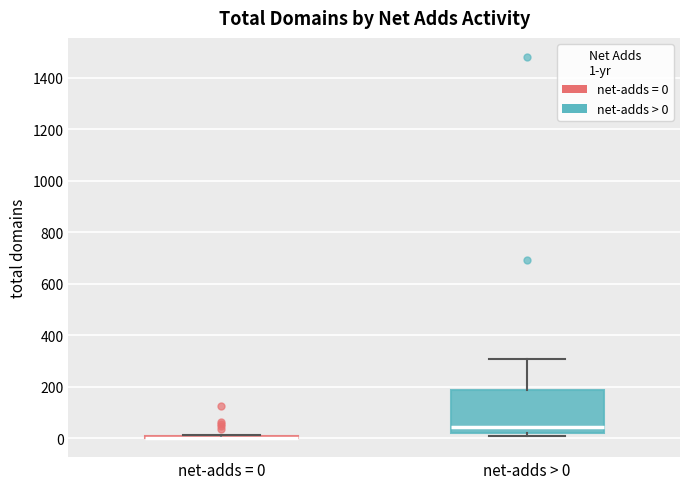

Reading left to right, read every box against the y-axis: the position of its median line, the range the box covers, and the ends of its whiskers. The values are not printed on the chart, so give them approximately, as read against the axis.

net-adds = 0: box collapsed to a line at 0, whiskers 0 to 20
net-adds > 0: median 40, box 20 to 180, whiskers 0 to 300